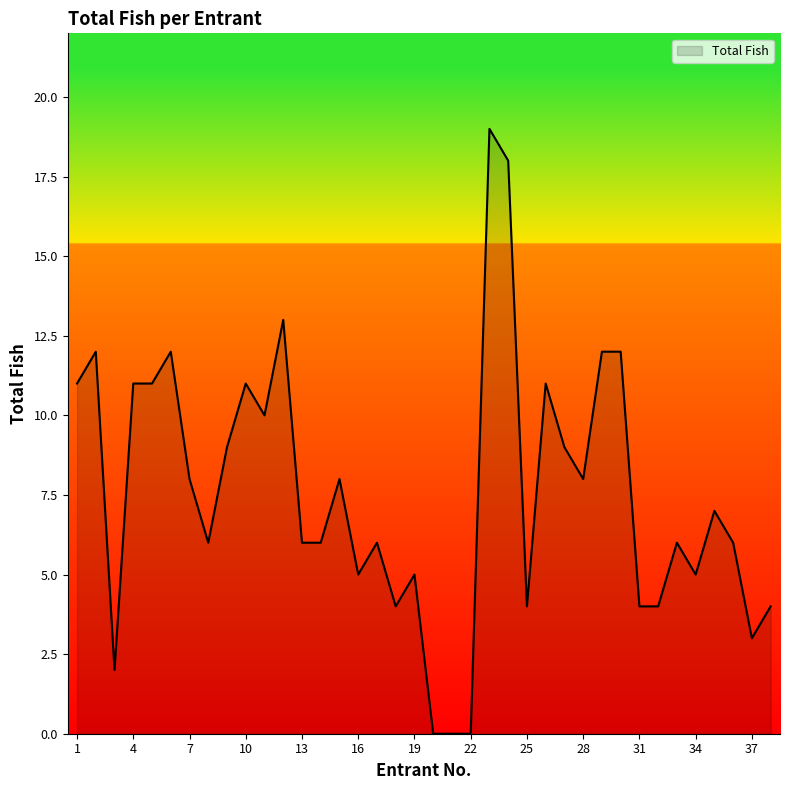

What is the greatest value displayed?

19